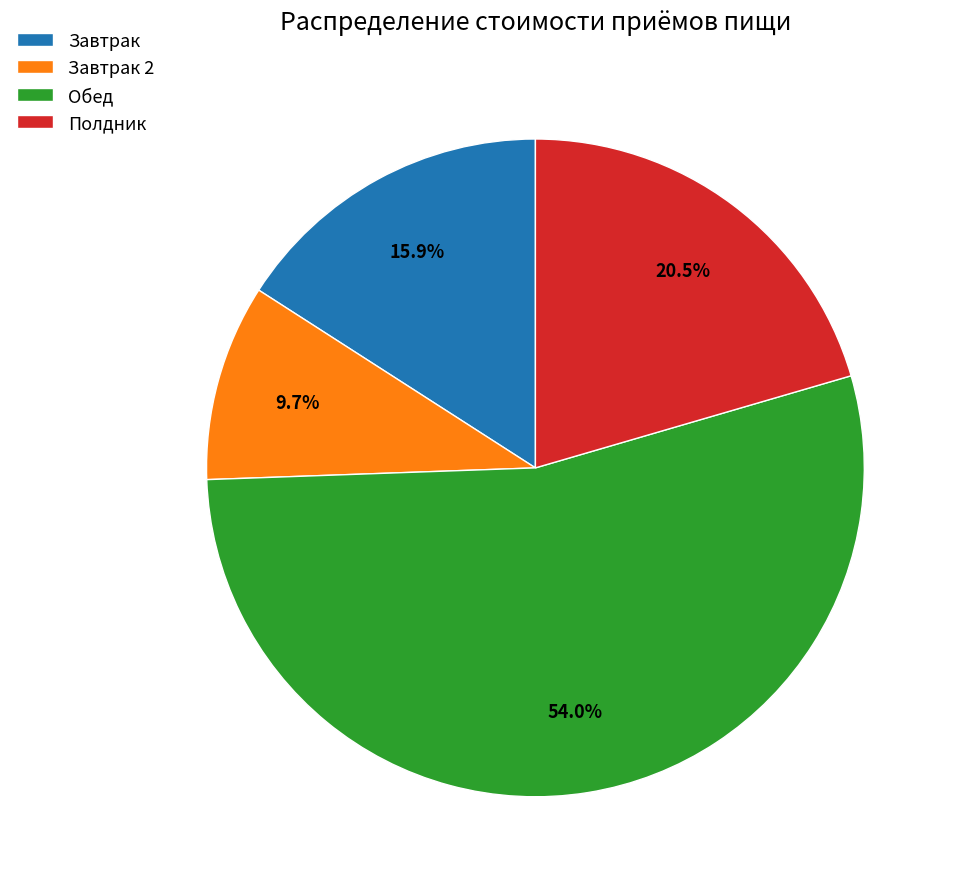

To the nearest percent, what percentage of the pie is Завтрак?

16%